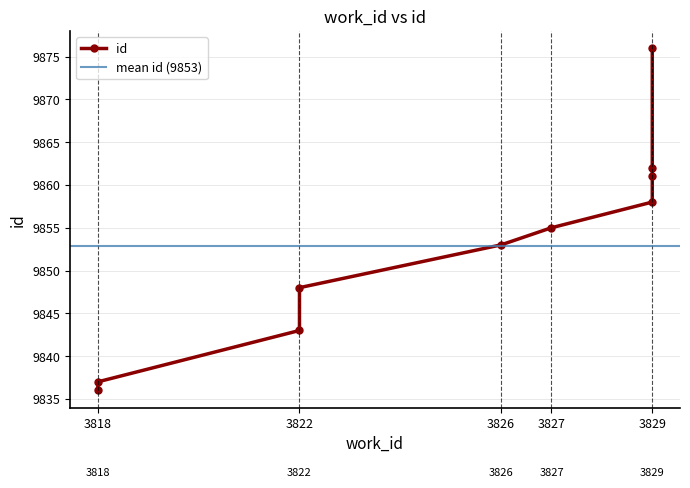

At which label does the data first exceed 9855?

3829